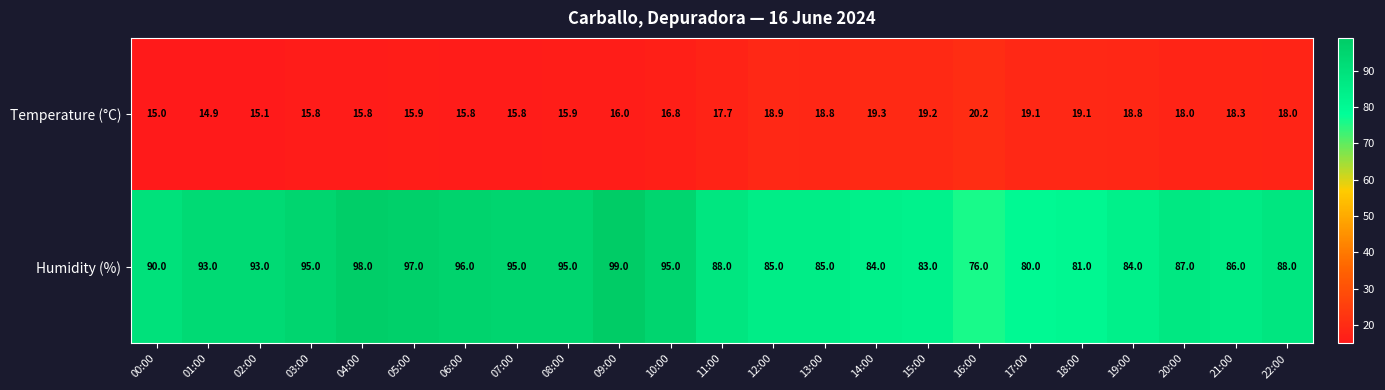

At which label is Humidity (%) closest to 87?

20:00